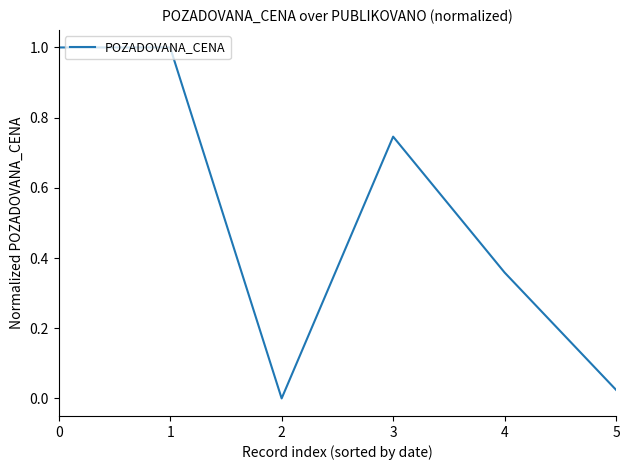

The chart shows a value of 0.3 at 0. True or false?

False